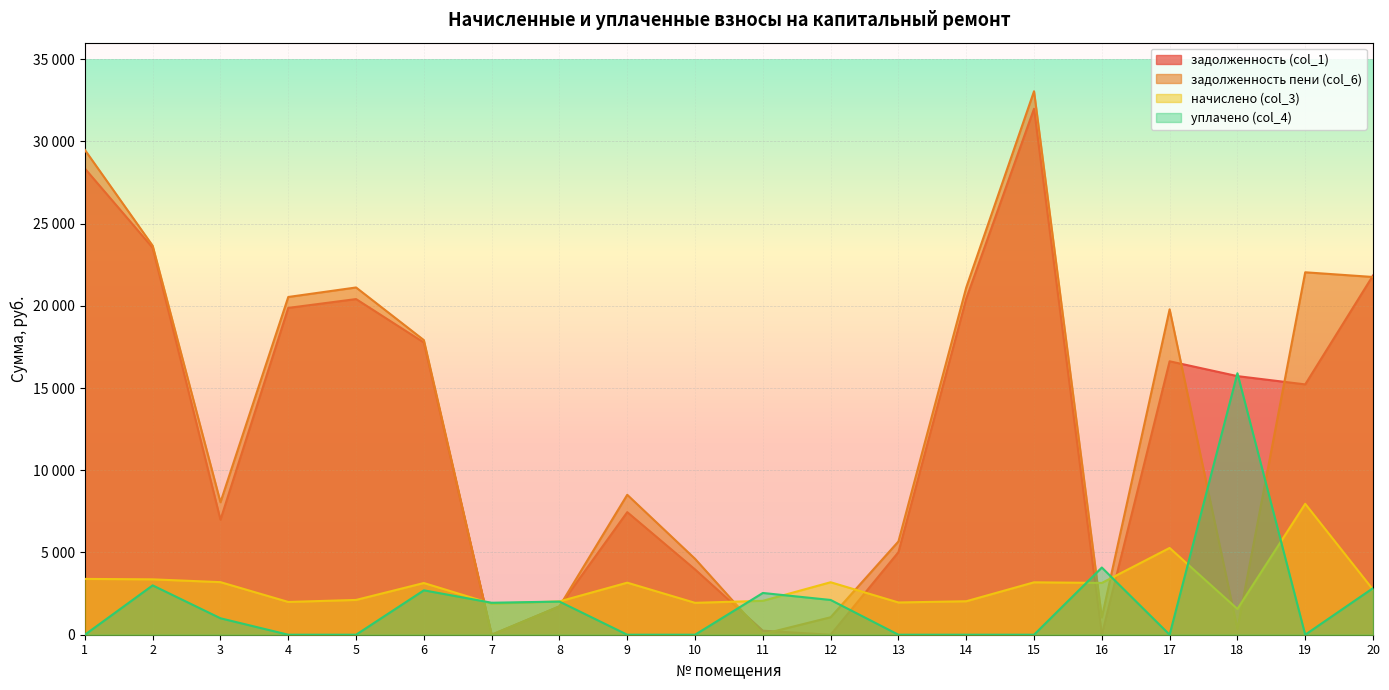

At which category is the sum across all series the highest?

15